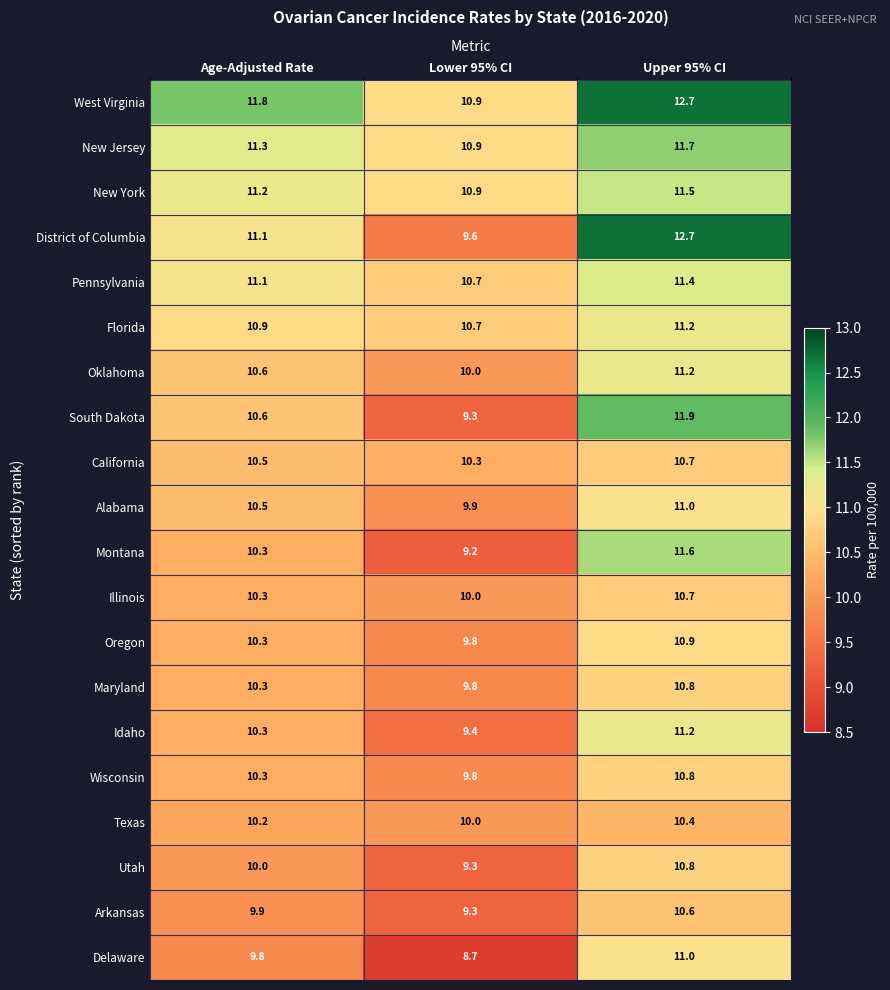

How many categories are shown in the chart?

3